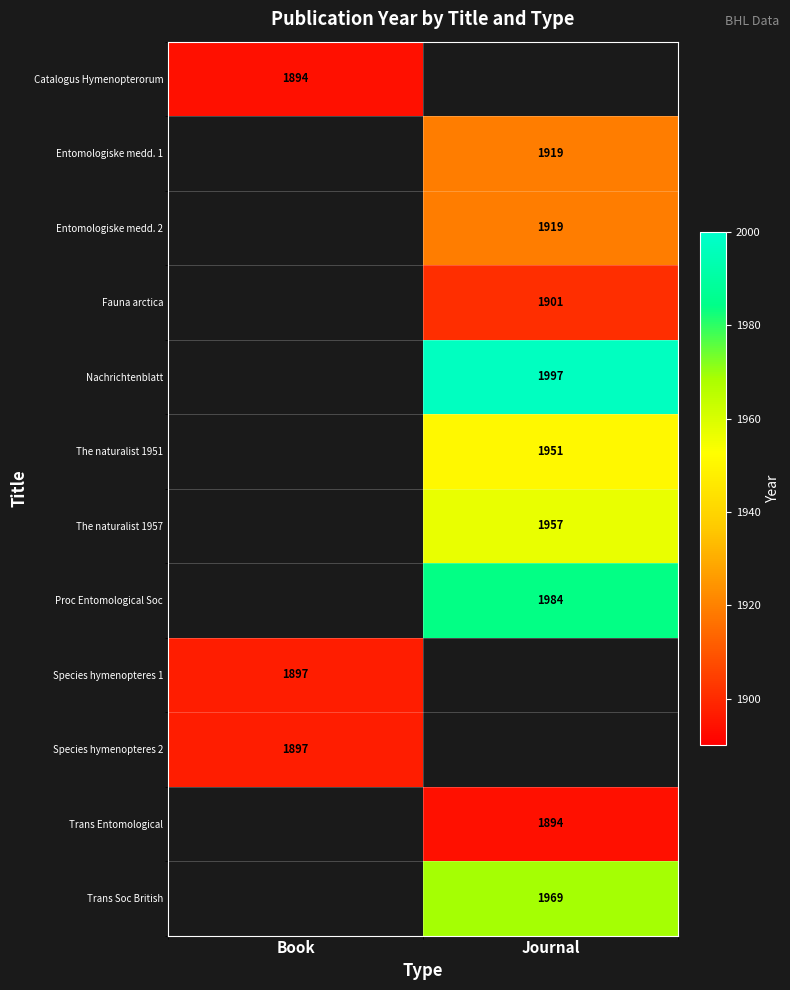

The value of Trans Entomological at Journal is 1894. True or false?

True